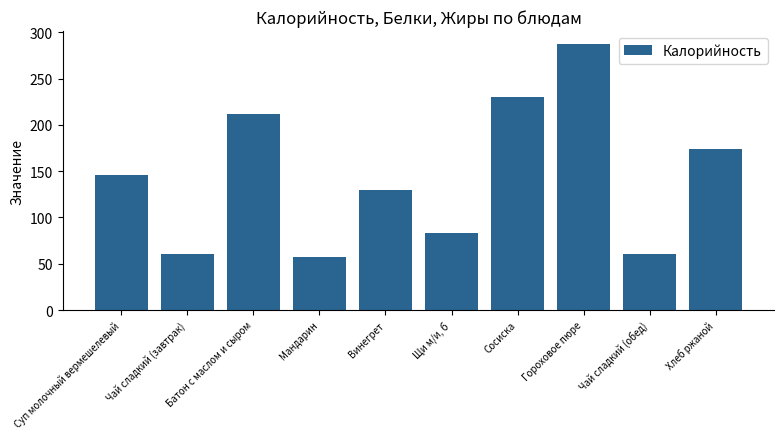

What is the label of the 1st bar from the left?

Суп молочный вермешелевый